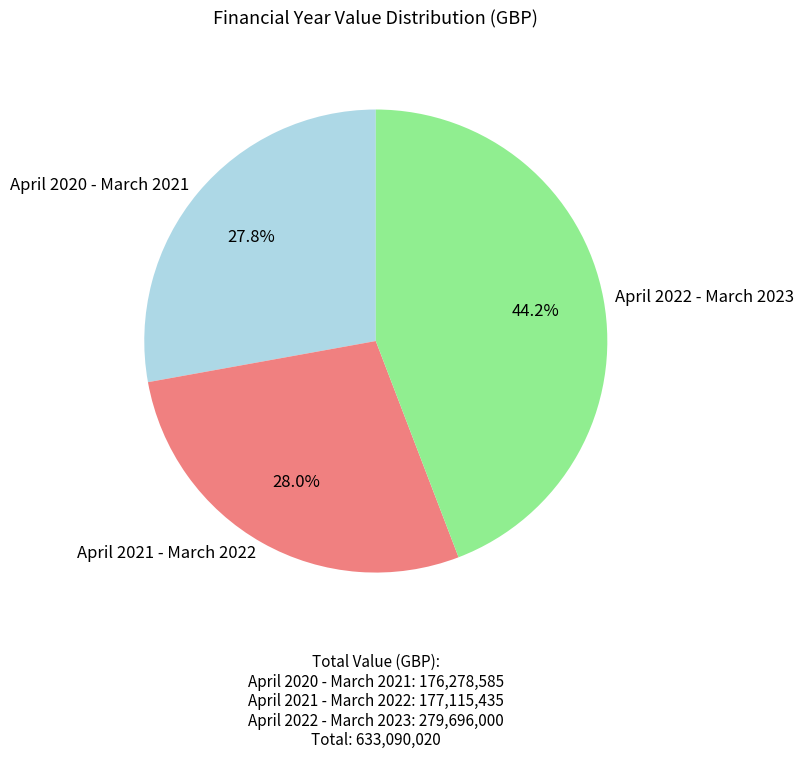

Combined, what portion of the pie is April 2020 - March 2021 and April 2021 - March 2022?

55.8%